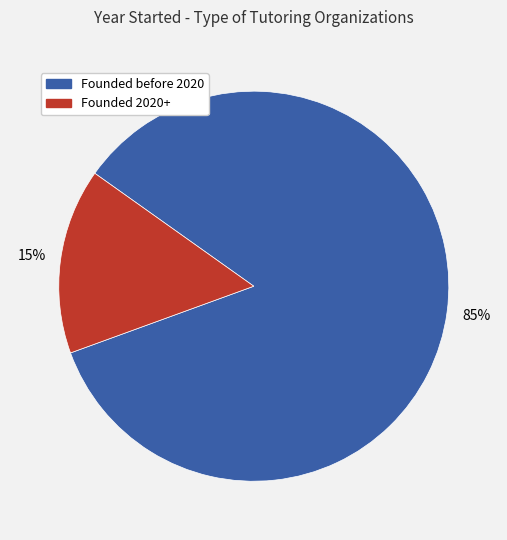

Is there any slice that represents more than half of the pie?

Yes